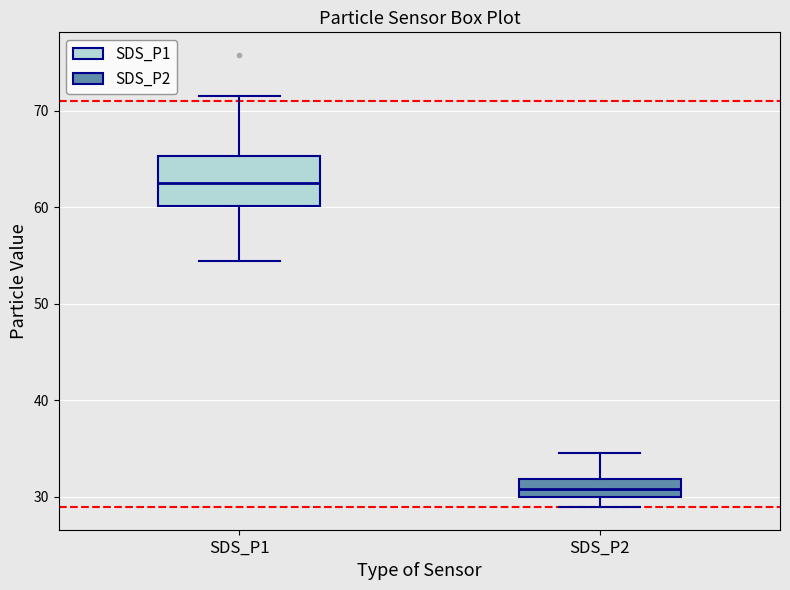

Which box is the tallest, from its lower edge to its upper edge?

SDS_P1